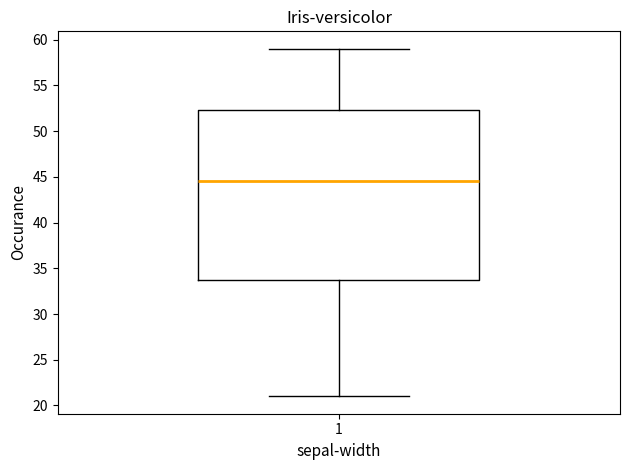

Transcribe this box plot: give where the median line is, the range the box spans, and where the two whiskers end, as read against the y-axis. The values are not printed on the chart, so give them approximately, as read against the axis.

median 44.5, box 34.0 to 52.5, whiskers 21.0 to 59.0